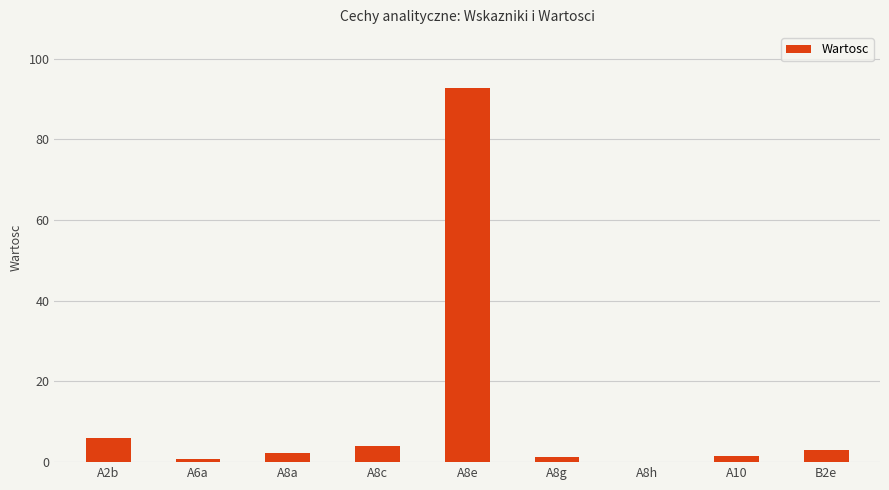

At which category does the chart reach its peak across all series?

A8e